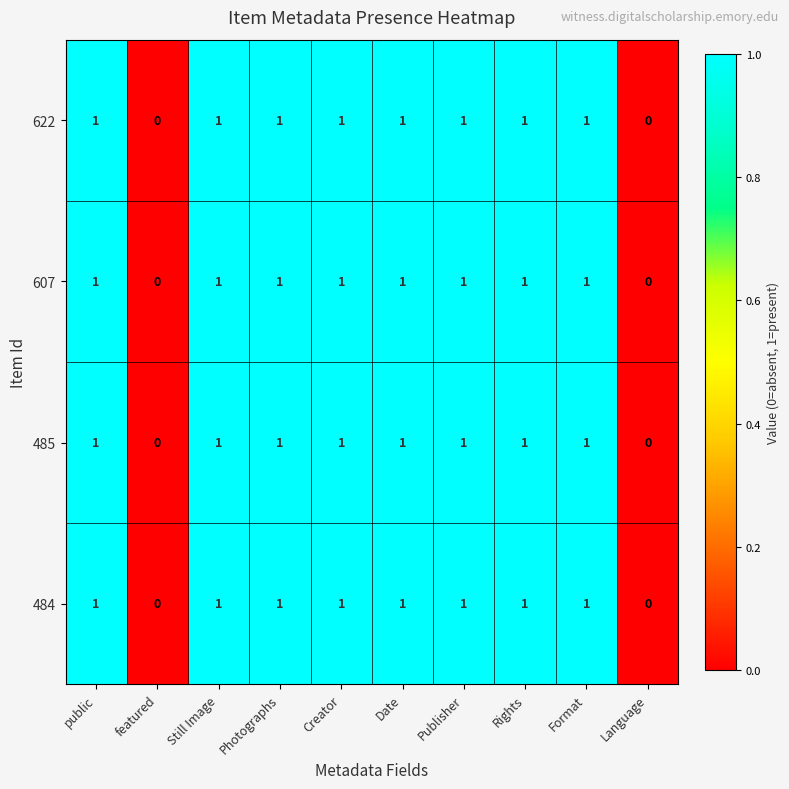

What is the total value across all series at Still Image?

4